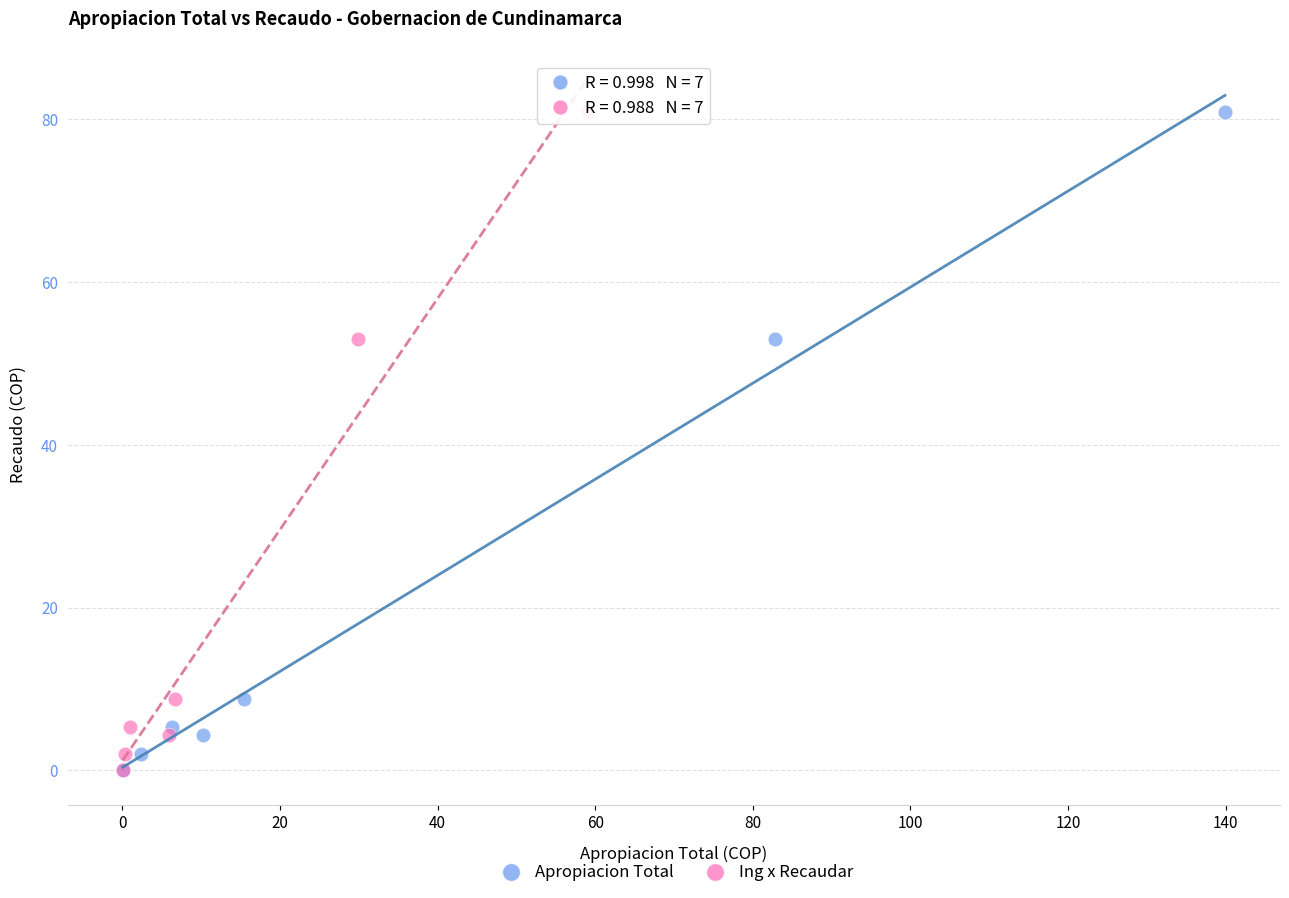

What are all the series names shown in the legend?

Apropiacion Total, Ing x Recaudar